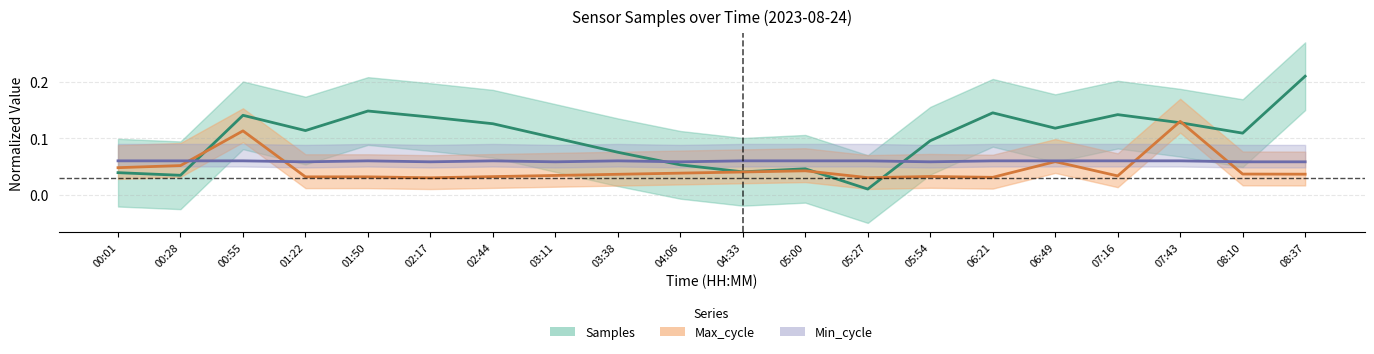

Where do Max_cycle and Min_cycle first cross each other?

00:28 and 00:55